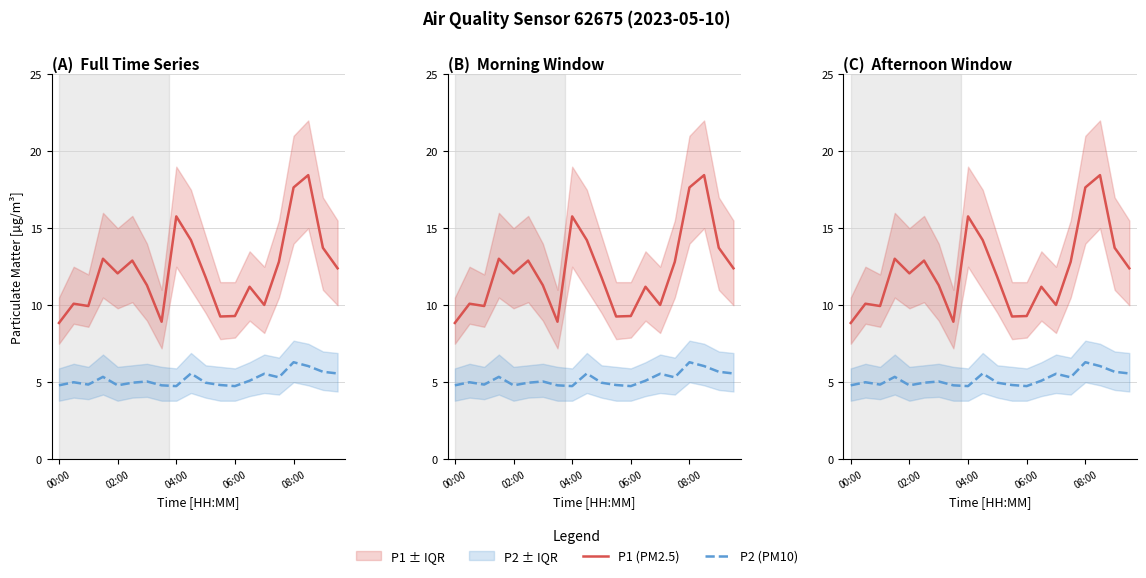

True or false: P2 (PM10) and P1 (PM2.5) intersect in this chart.

False